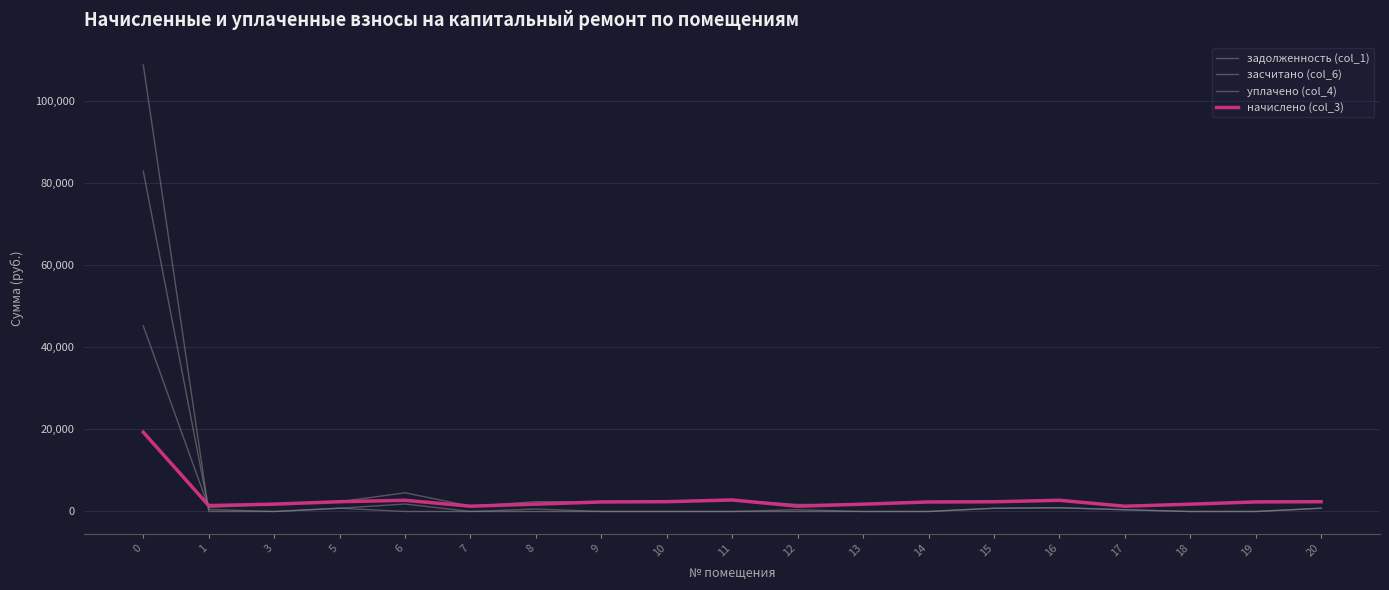

How many interior local valleys does the начислено (col_3) series have?

4